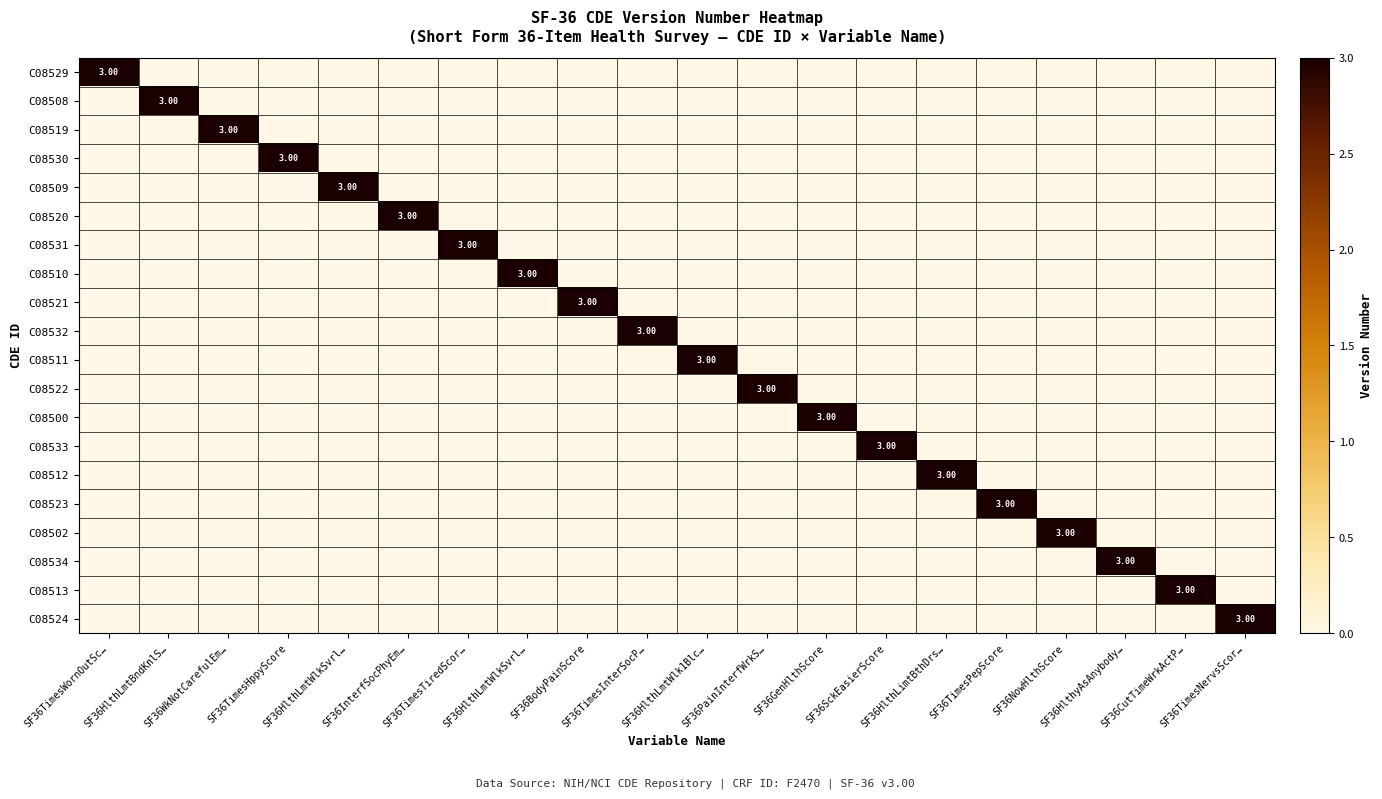

How many distinct data groups are displayed?

20